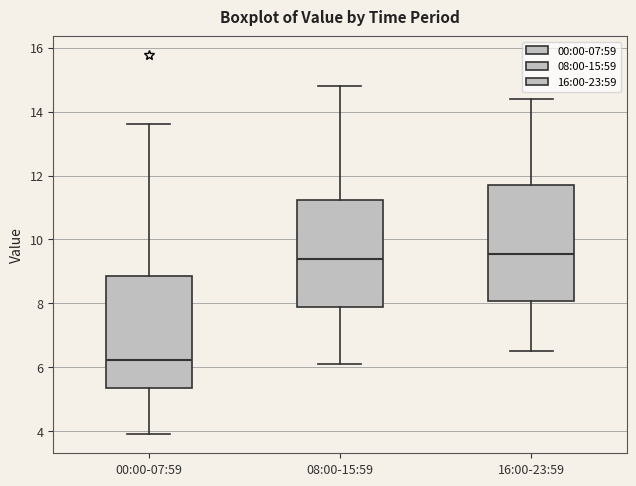

Reading left to right, read every box against the y-axis: the position of its median line, the range the box covers, and the ends of its whiskers. The values are not printed on the chart, so give them approximately, as read against the axis.

00:00-07:59: median 6.2, box 5.4 to 8.8, whiskers 4.0 to 13.6
08:00-15:59: median 9.4, box 7.8 to 11.2, whiskers 6.2 to 14.8
16:00-23:59: median 9.6, box 8.0 to 11.8, whiskers 6.6 to 14.4